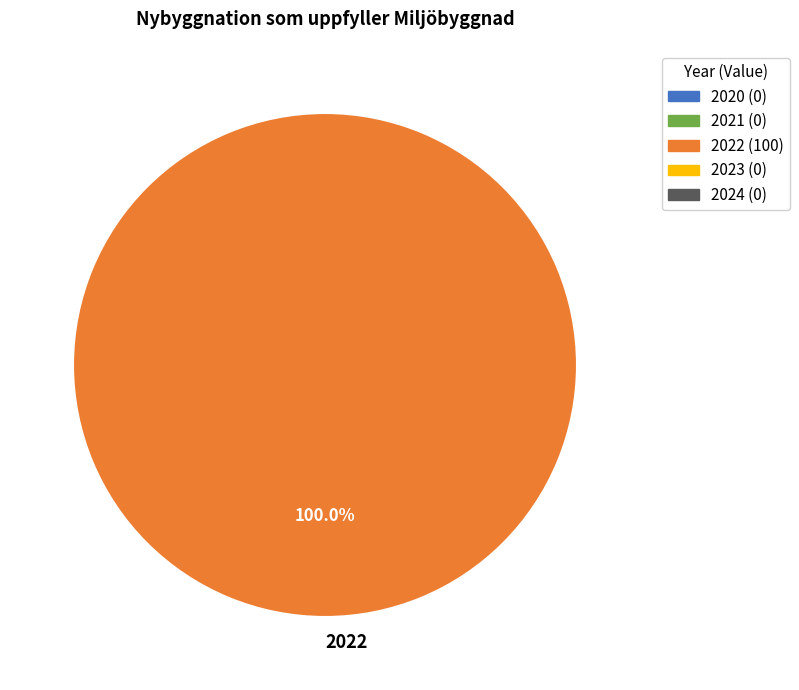

Is there a majority slice in this chart?

Yes